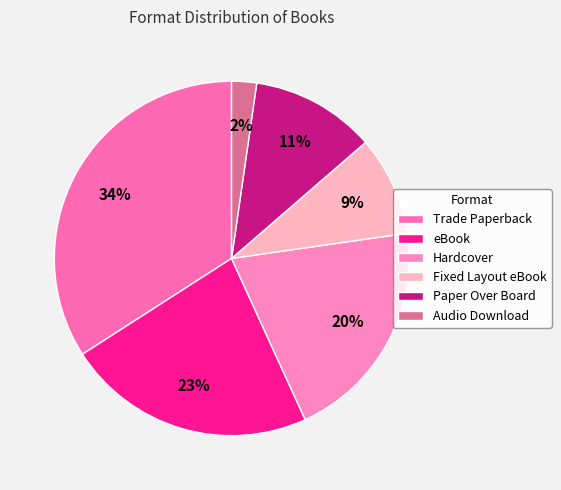

True or false: Audio Download accounts for 2% of the total.

True